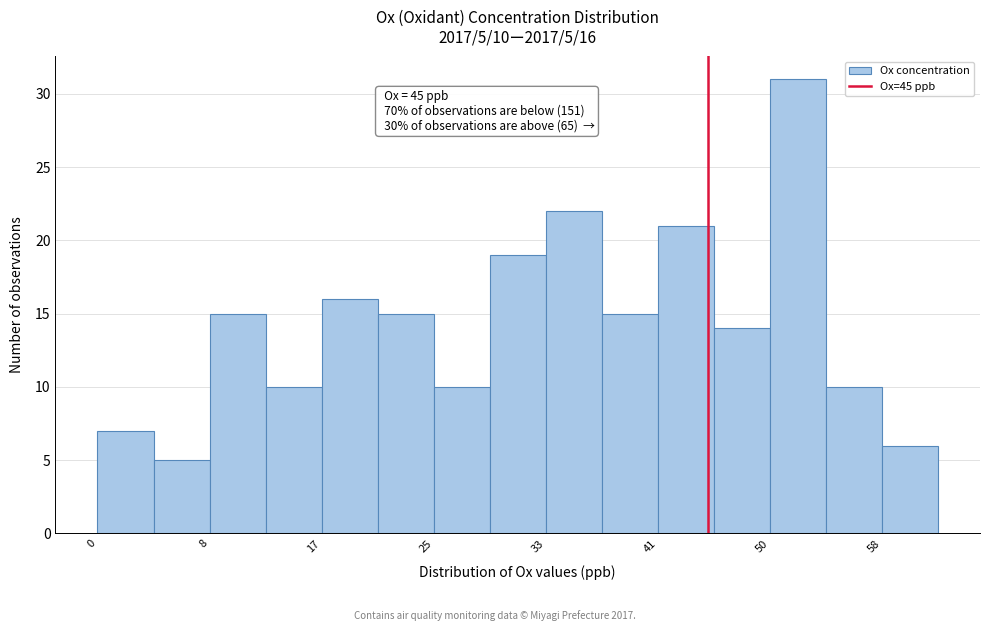

Over which range of the x-axis is the bar tallest?

50 to 54